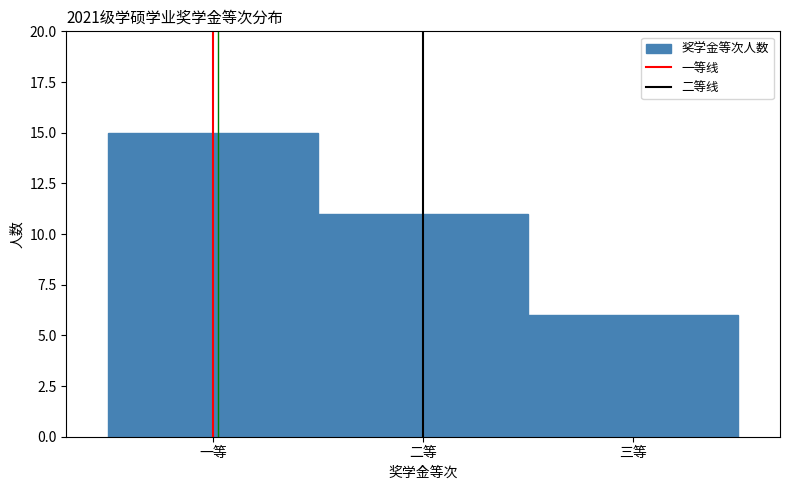

Reading left to right, list all the values displayed in this chart.

一等=15	二等=11	三等=6